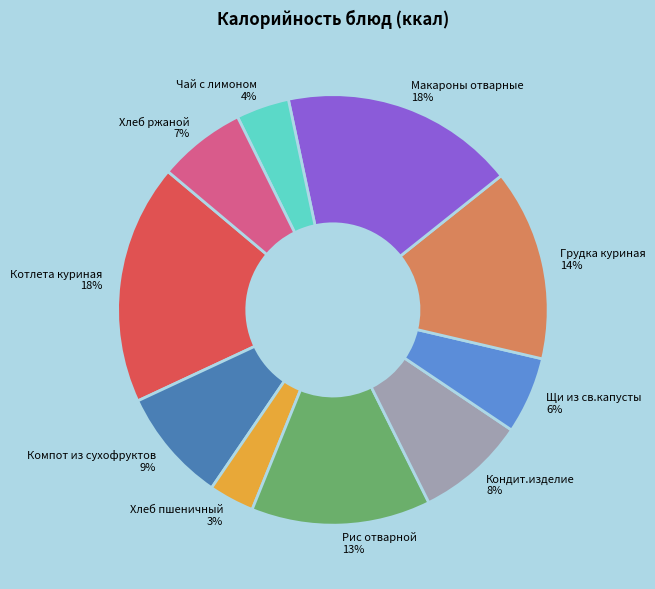

How many slices are in this pie chart?

10